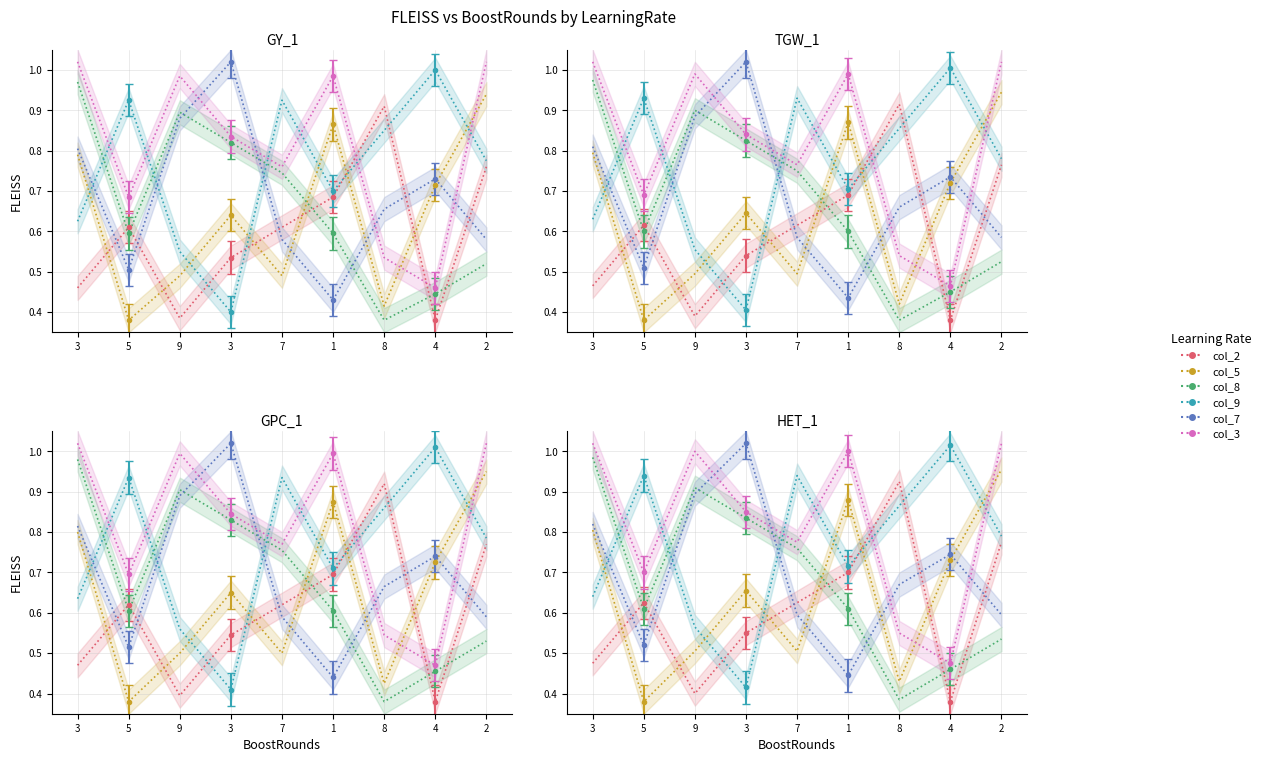

Which label corresponds to the largest value in the chart?

3